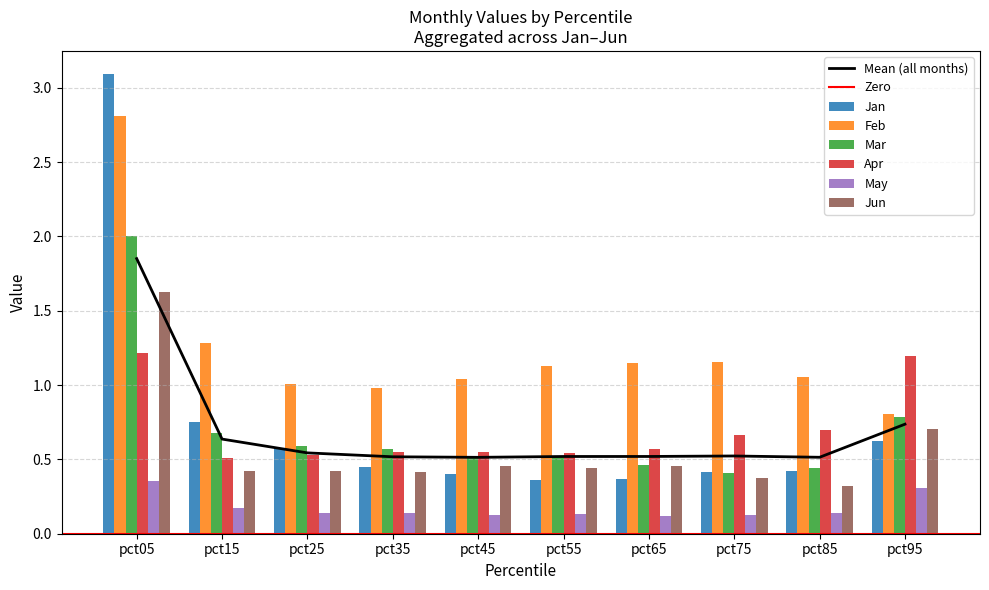

What is the approximate value of Mar at pct05?

2.0